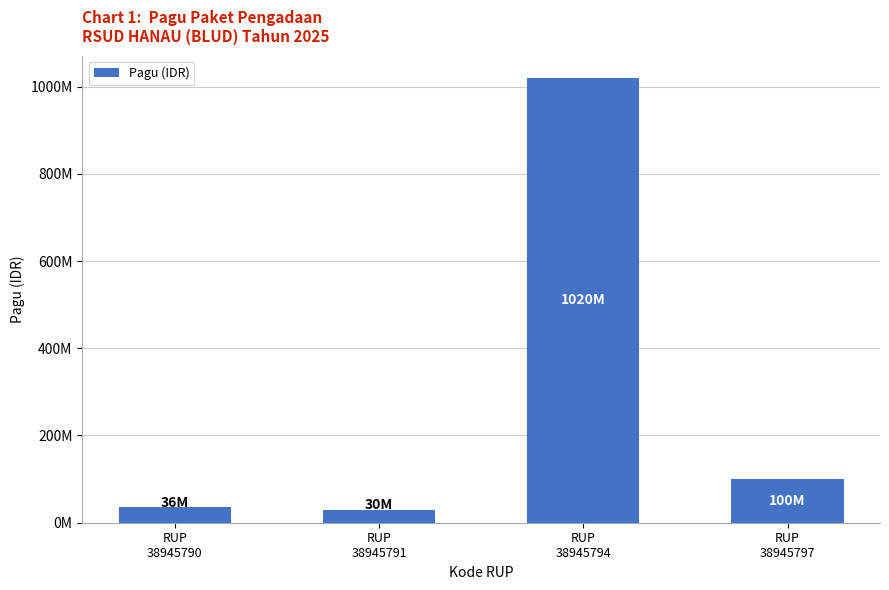

True or false: the data shows 55904905 at RUP
38945790.

False